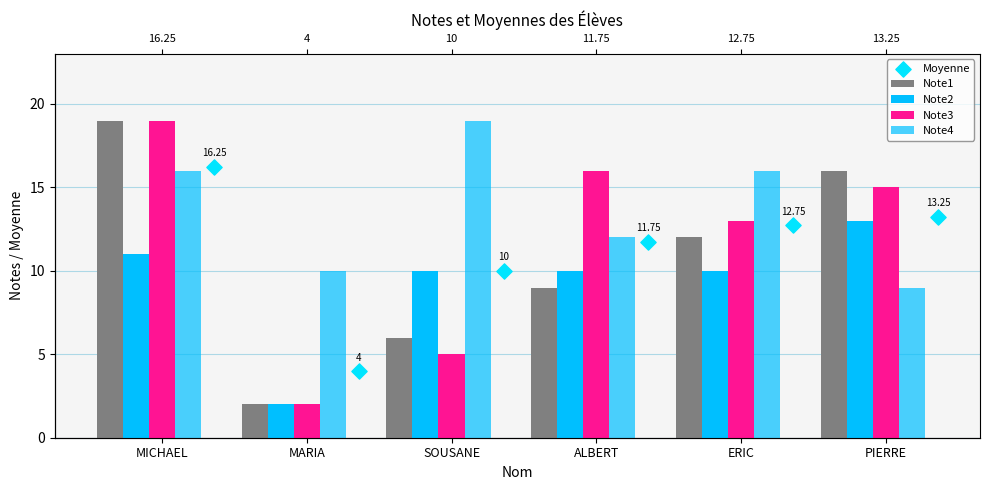

At which category is the sum across all series the highest?

MICHAEL